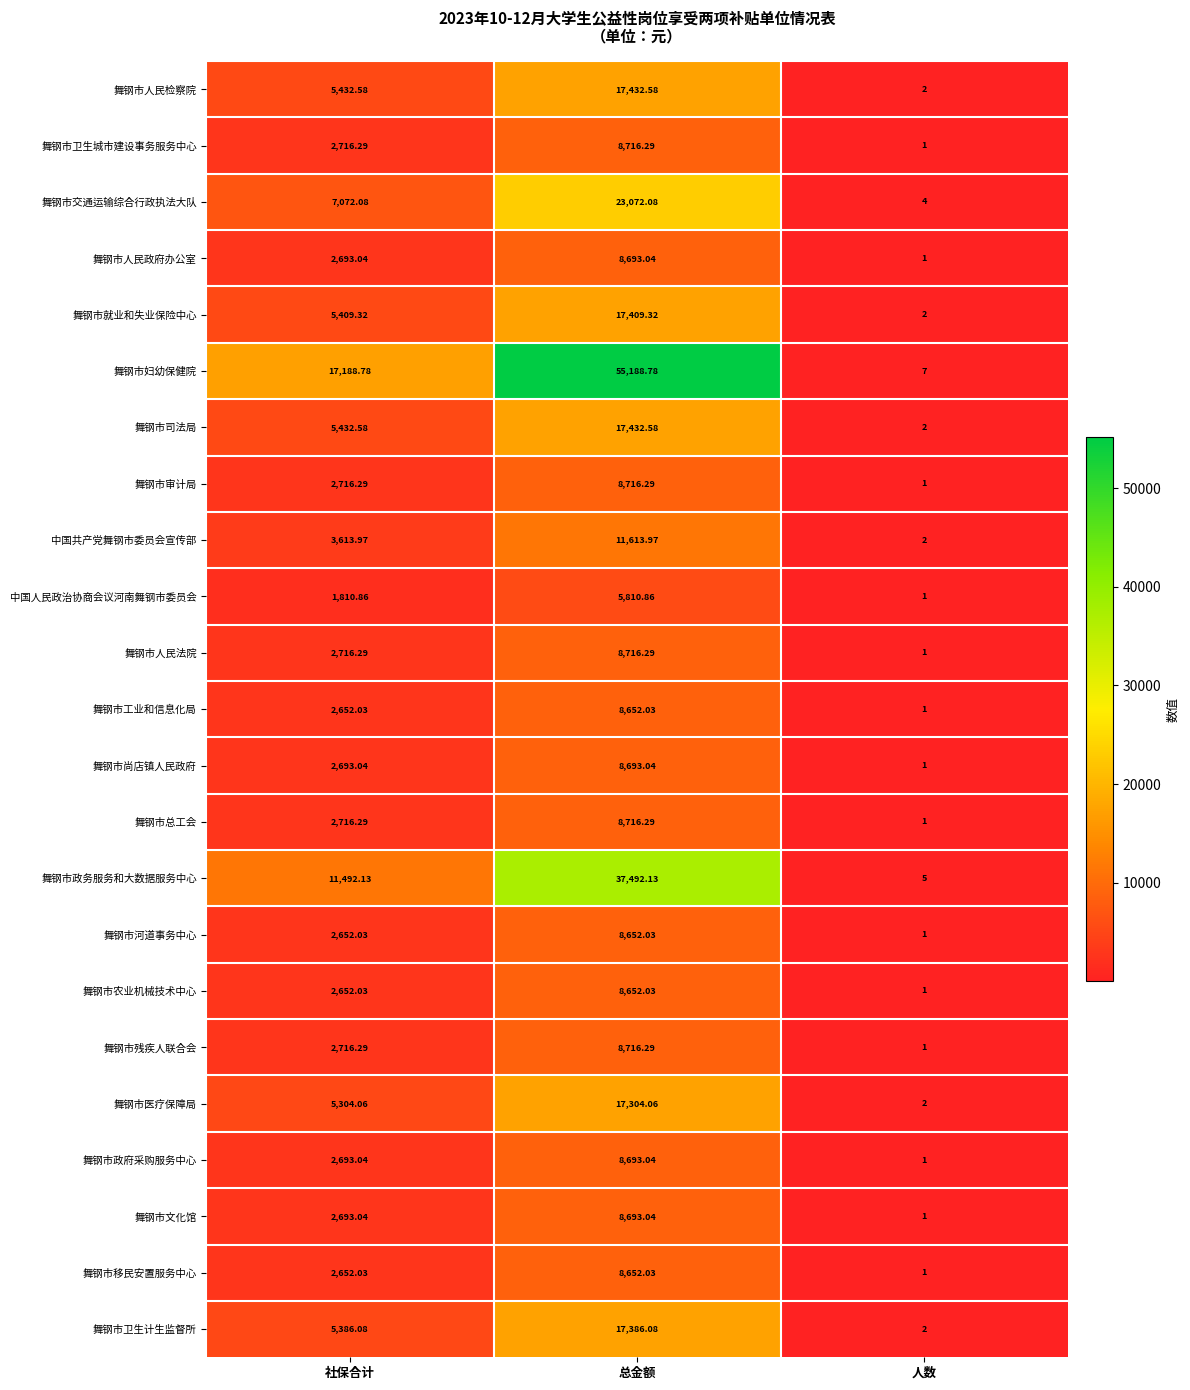

Which category has the lowest value in the 舞钢市交通运输综合行政执法大队 series?

人数